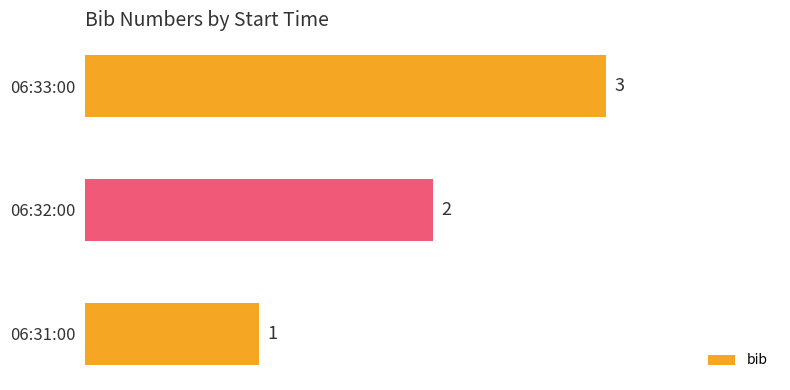

The chart shows a value of 5 at 06:33:00. True or false?

False